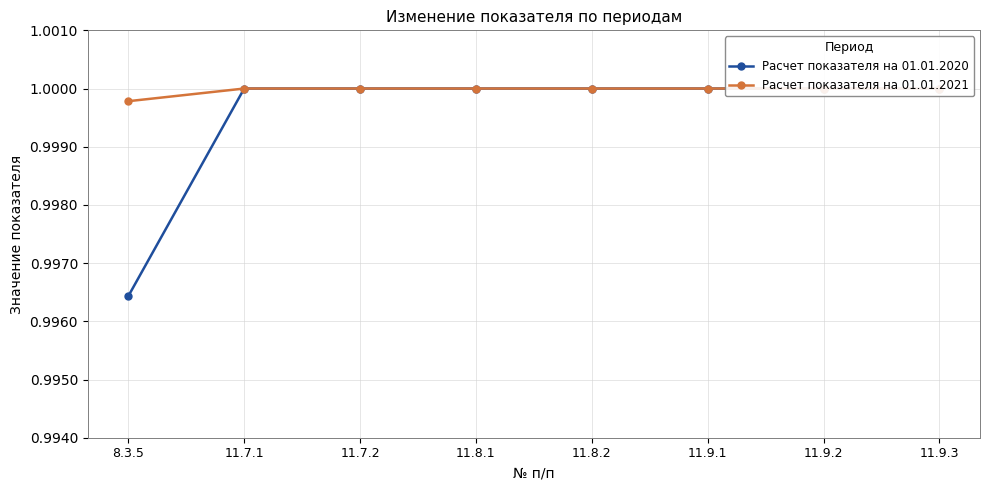

Is it true that Расчет показателя на 01.01.2021 equals 1.7 at 11.9.1?

False